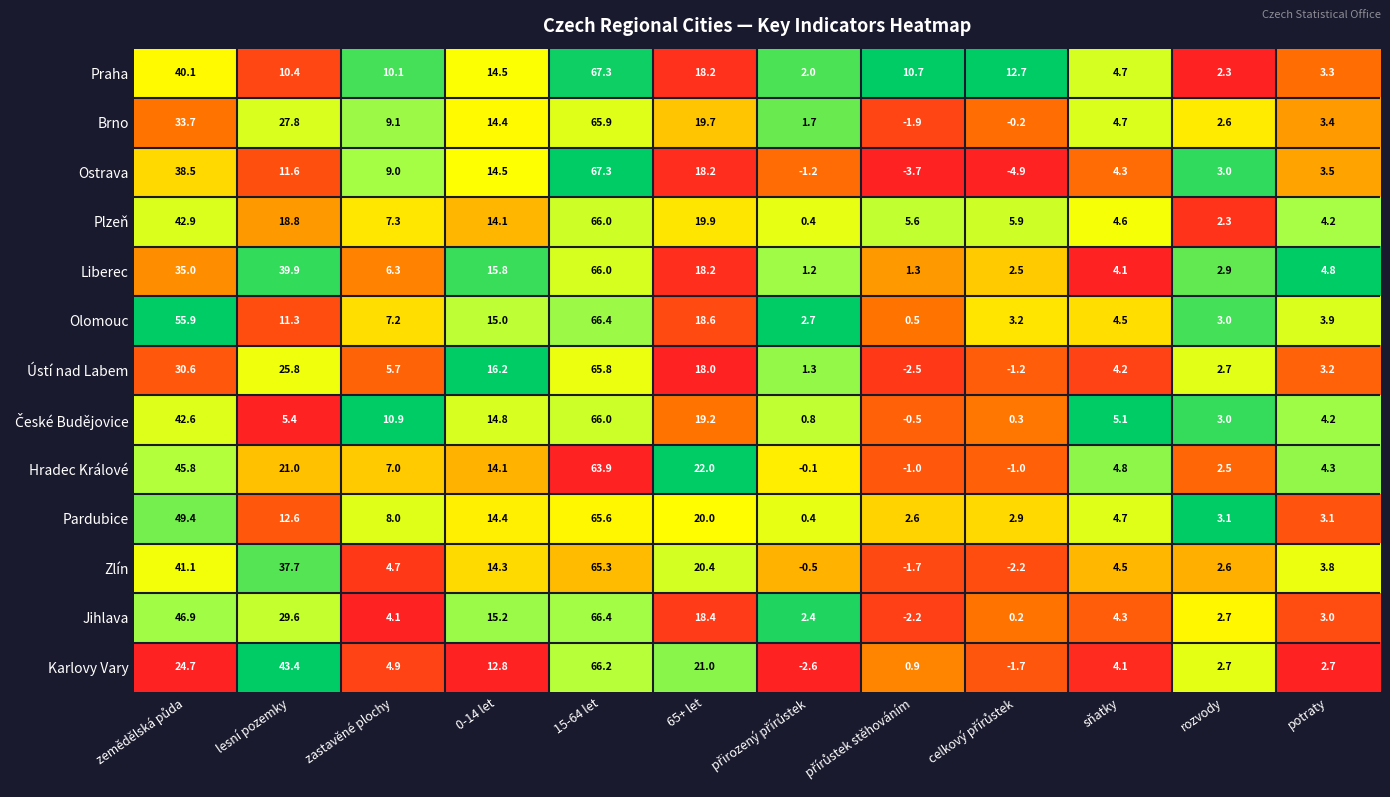

What is the spread (max minus min) of values at sňatky?

1.0